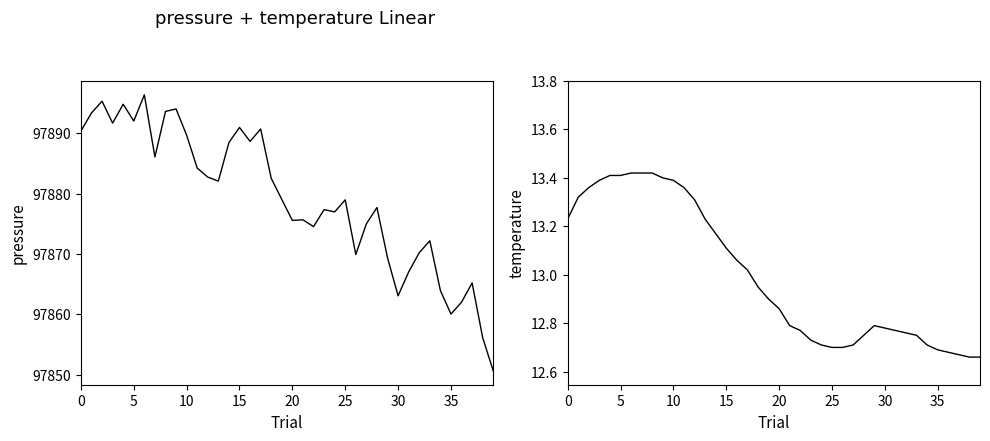

True or false: temperature and pressure cross at least once.

False